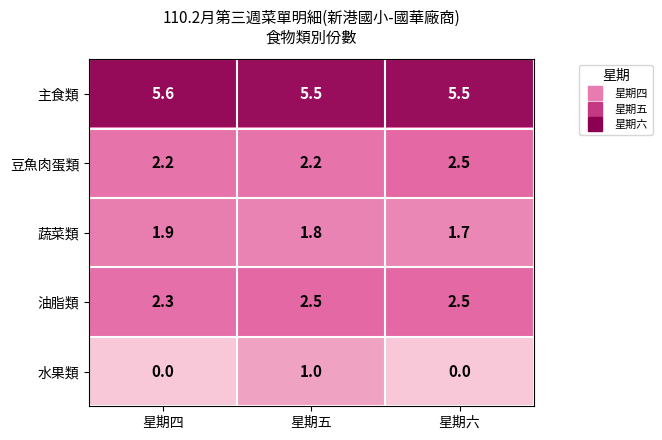

Which series has the largest total across all categories?

主食類